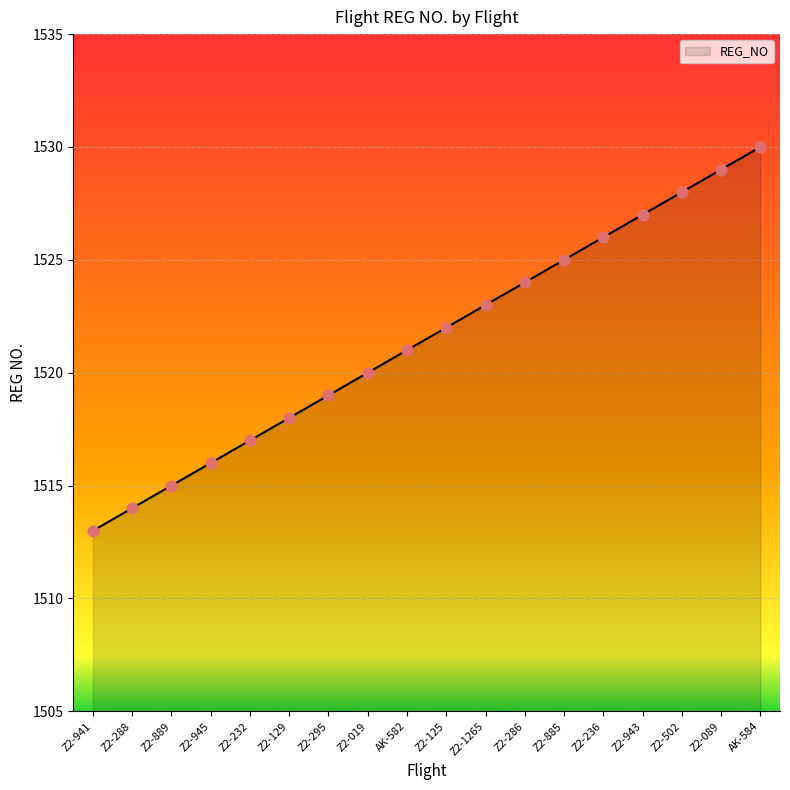

What is the change in value from Z2-129 to Z2-286?

+6